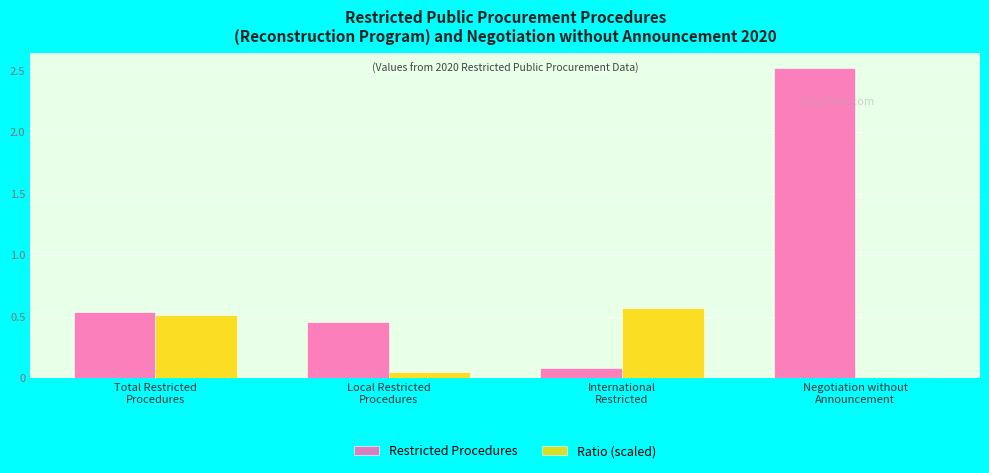

Is it true that Ratio (scaled) equals 0.8 at Total Restricted
Procedures?

False